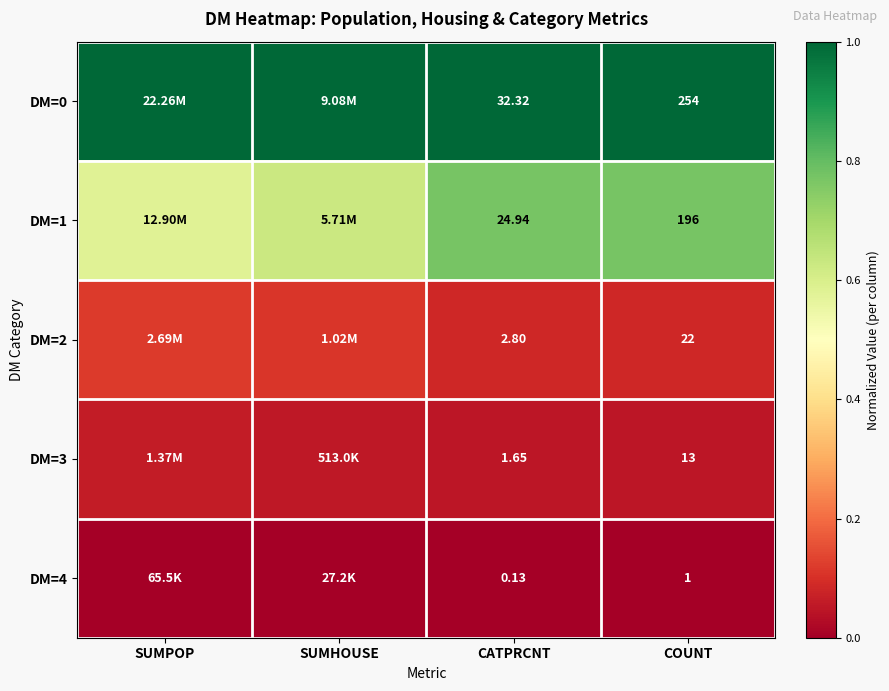

Is it true that DM=0 equals 1.0 at SUMHOUSE?

True